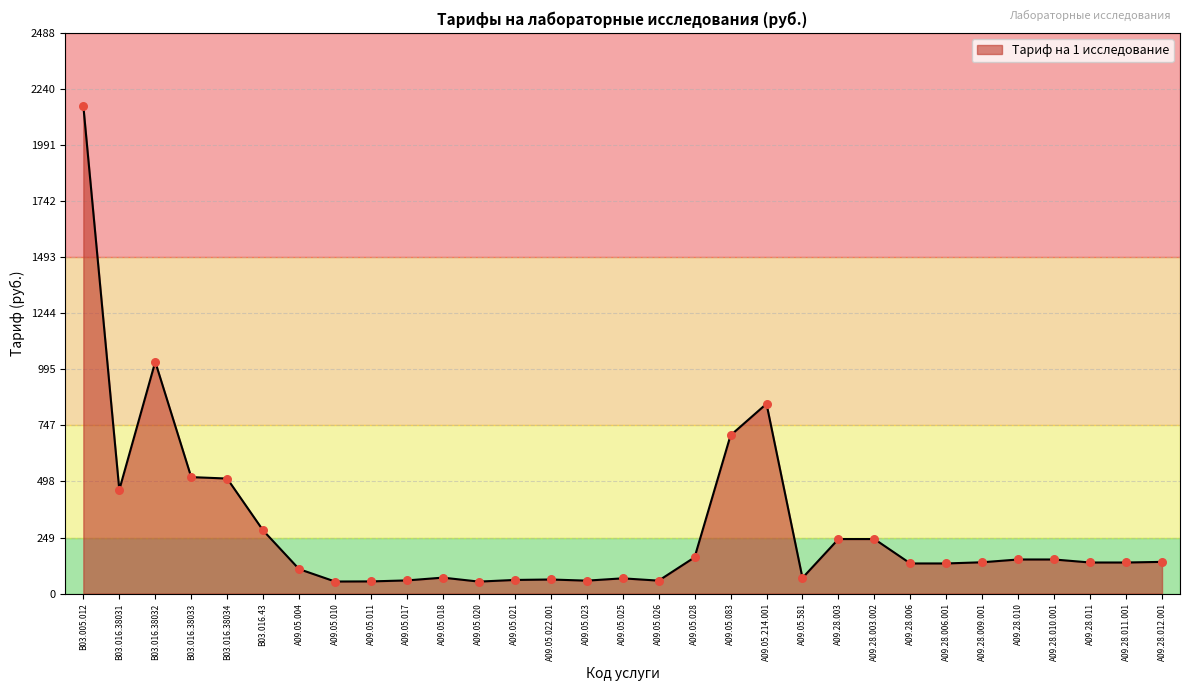

What is the ratio of the value at A09.28.011.001 to the value at A09.28.006?

1.0